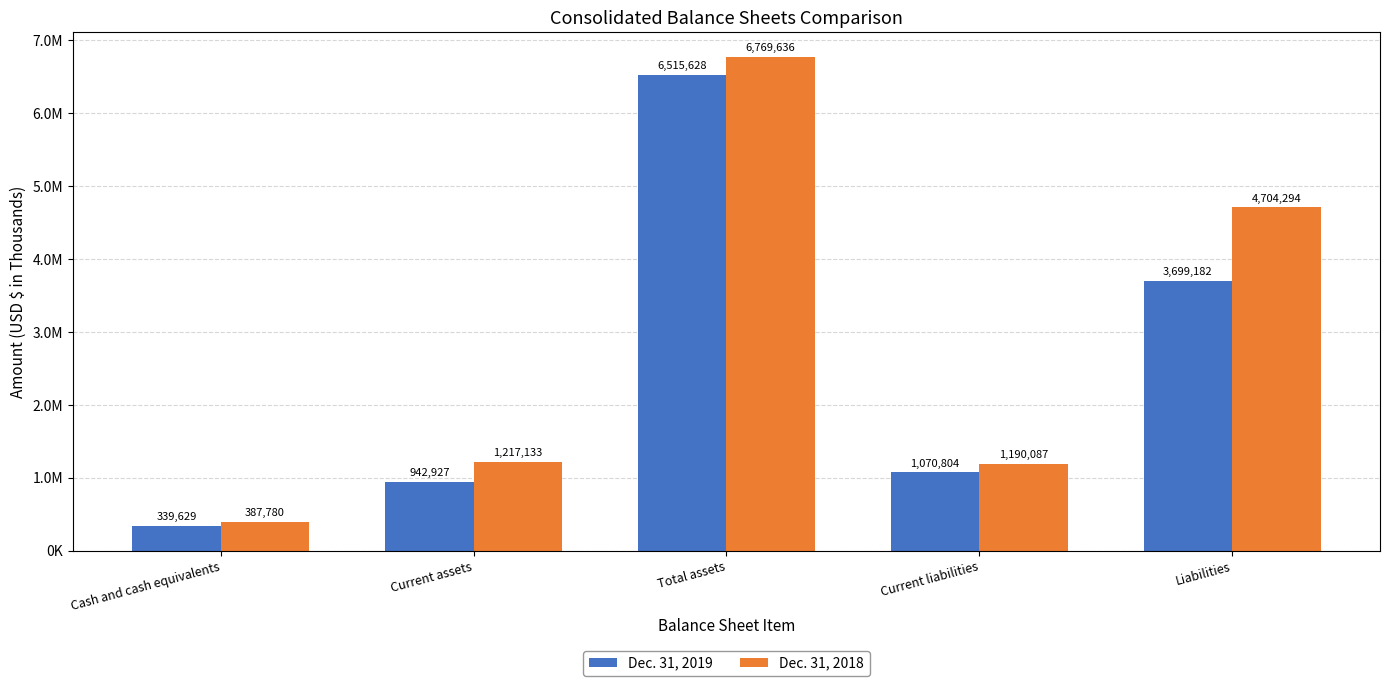

What are all the series names shown in the legend?

Dec. 31, 2019, Dec. 31, 2018